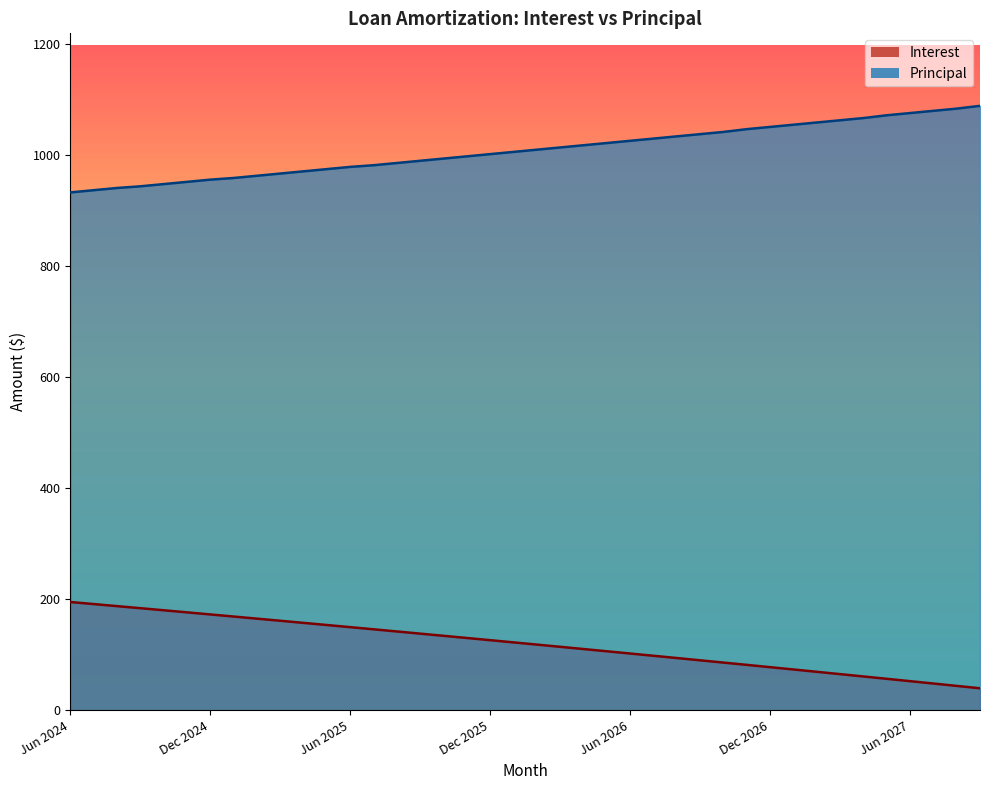

What is the difference between the highest and lowest values at May 2026?

915.9